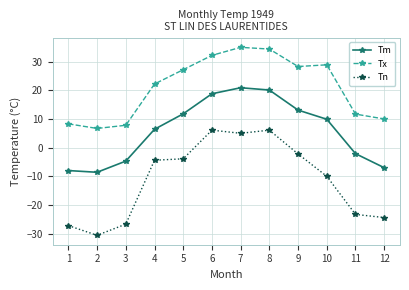

Reading left to right, transcribe all the data shown in this chart.

Tm: 1=-8.0	2=-8.6	3=-4.7	4=6.4	5=11.8	6=18.8	7=20.9	8=20.1	9=13.1	10=9.9	11=-2.1	12=-7.0
Tx: 1=8.3	2=6.7	3=7.8	4=22.2	5=27.2	6=32.2	7=35.0	8=34.4	9=28.3	10=28.9	11=11.7	12=10.0
Tn: 1=-27.2	2=-30.6	3=-26.7	4=-4.4	5=-3.9	6=6.1	7=5.0	8=6.1	9=-2.2	10=-10.0	11=-23.3	12=-24.4